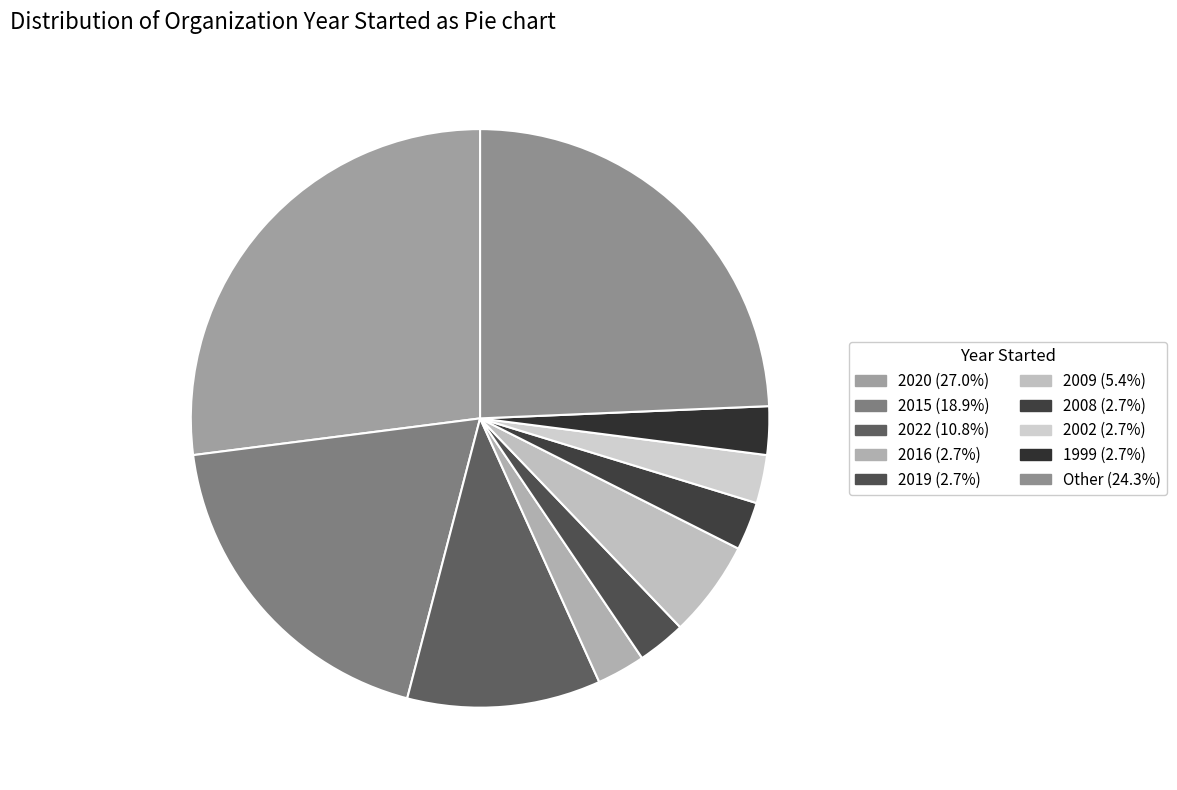

Count the number of slices in the pie.

10